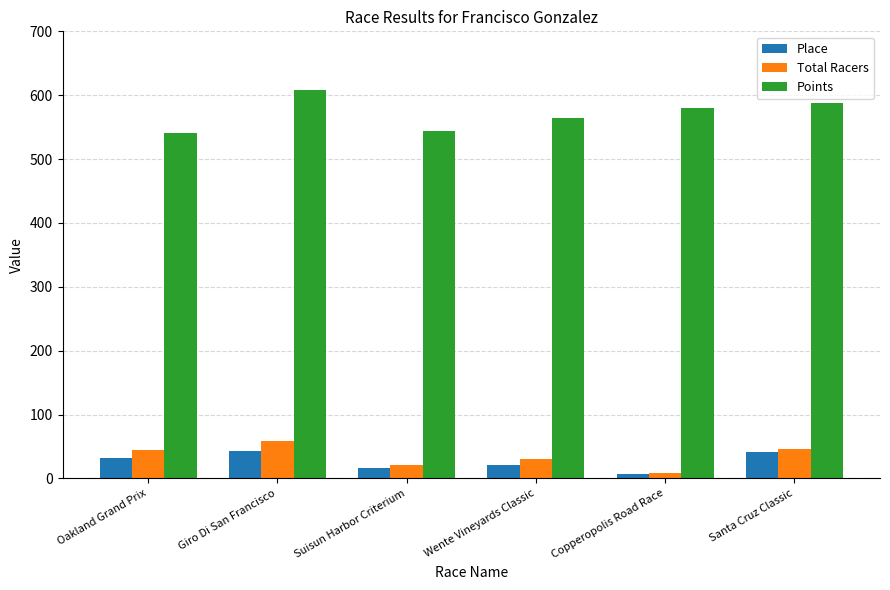

At how many categories does at least one series exceed 175?

6